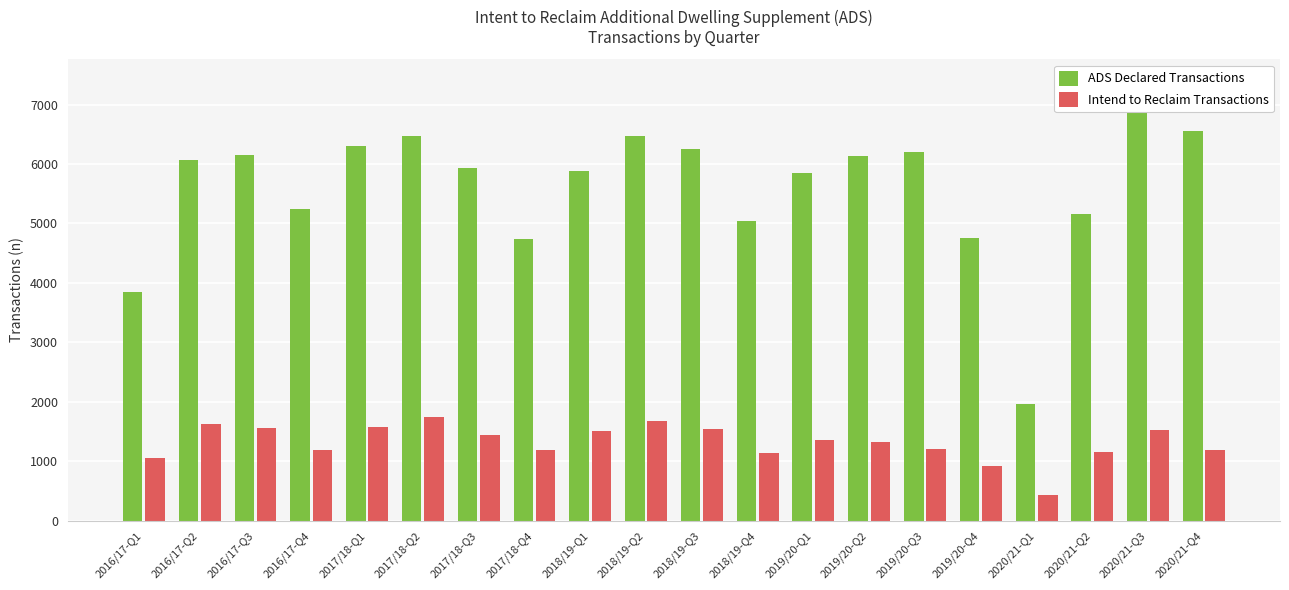

What position from the left is 2016/17-Q3?

3